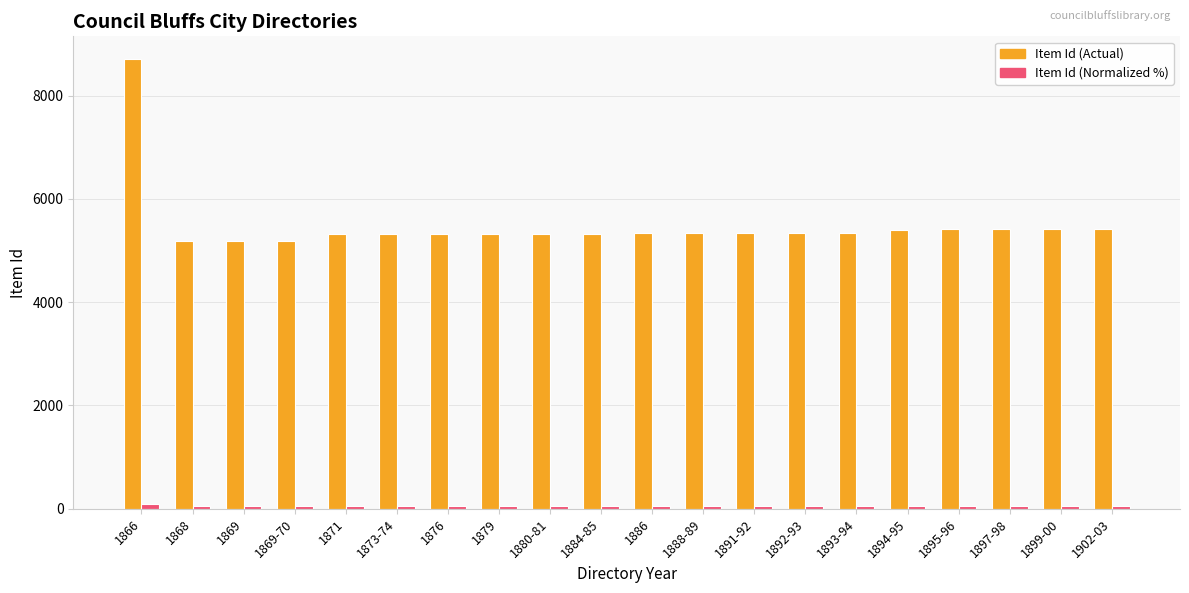

What are all the series names shown in the legend?

Item Id (Actual), Item Id (Normalized %)